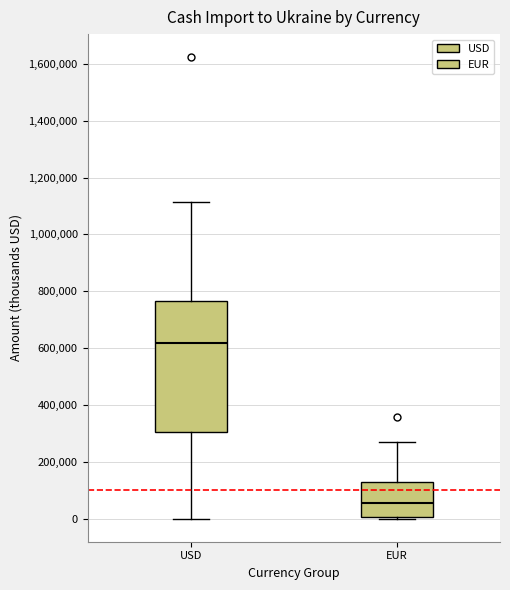

Where does the upper whisker of the box for USD end on the y-axis? The values are not printed on the chart, so give them approximately, as read against the axis.

1120000